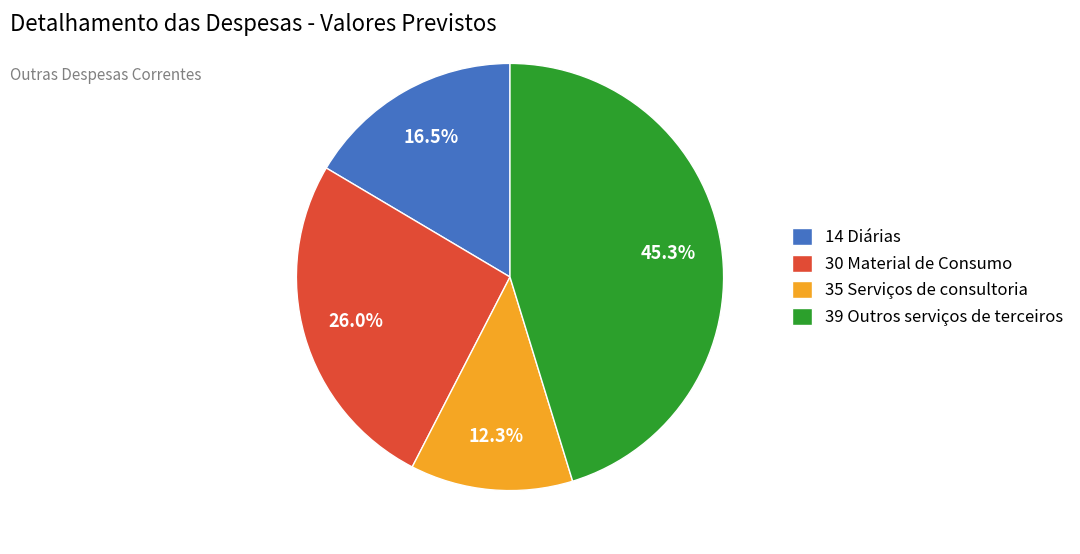

Combined, do 39 Outros serviços de terceiros and 35 Serviços de consultoria account for over 50%?

Yes